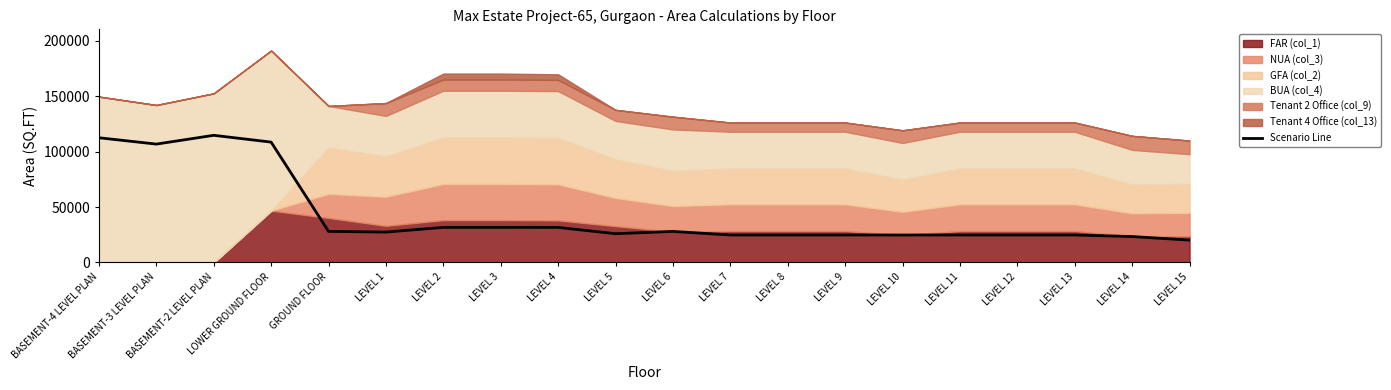

How many lines are shown in the chart?

1